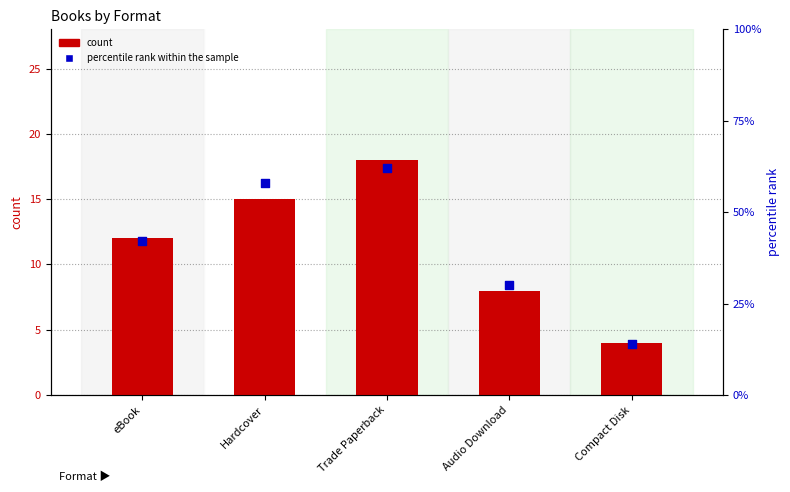

At which category is the sum across all series the highest?

Trade Paperback